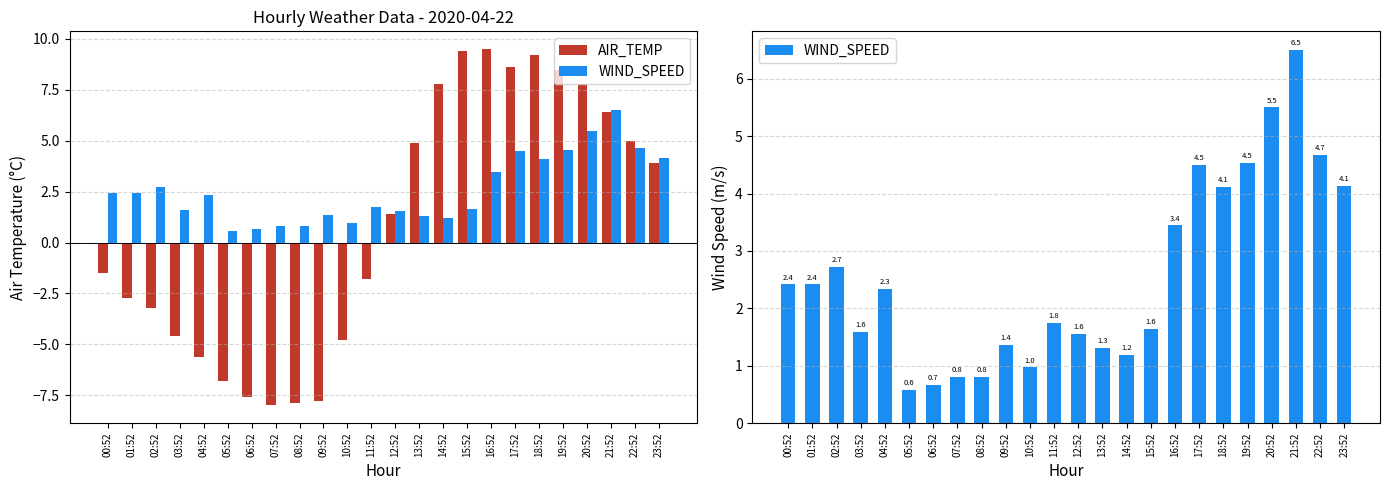

What is the difference between the WIND_SPEED values at 06:52 and 00:52?

1.8